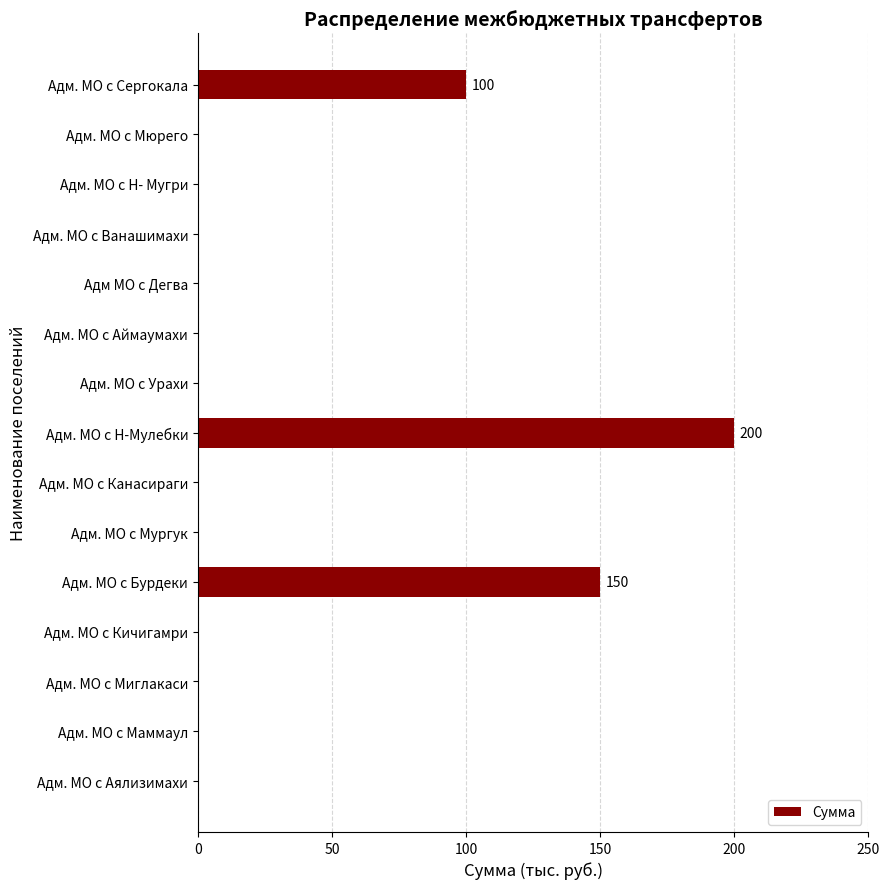

How many data points does each series have?

15